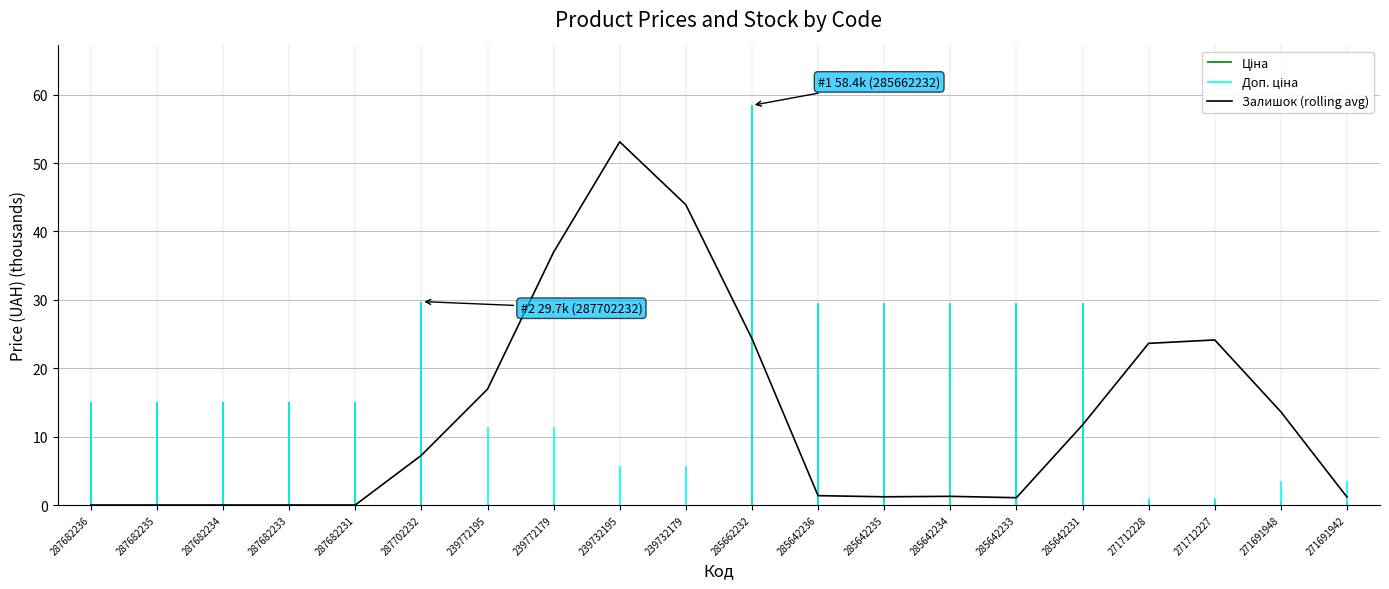

What is the difference between the maximum and minimum values?

53.1